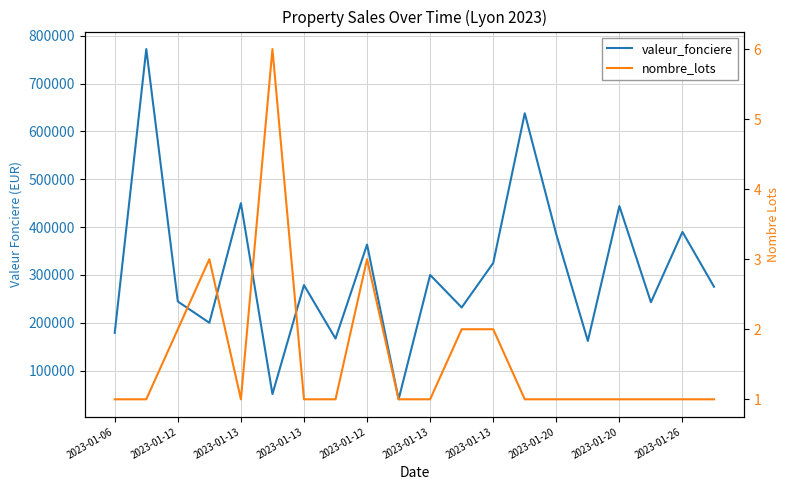

Which has a higher value, 11 or 16?

16